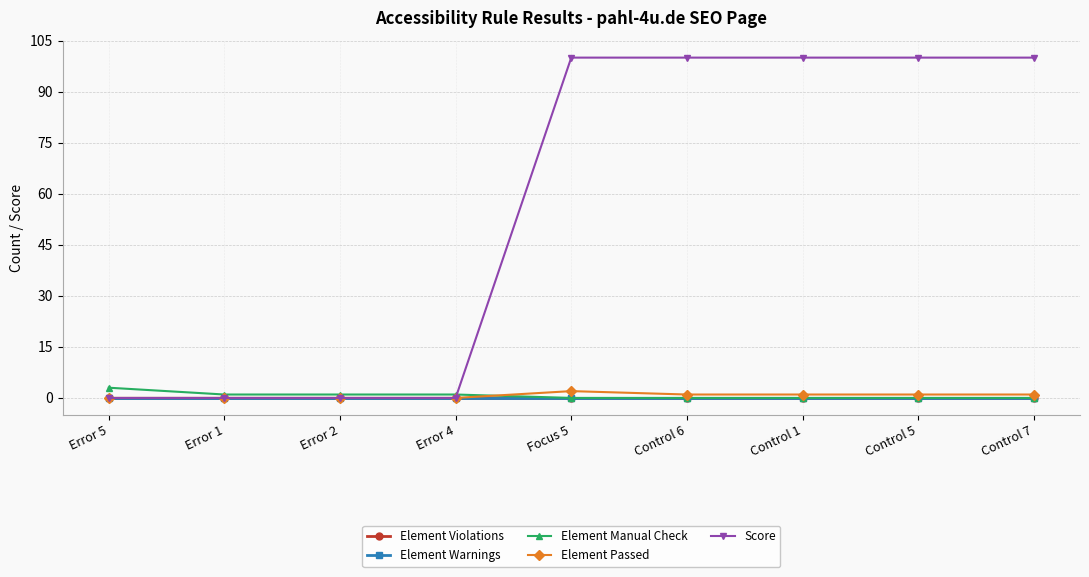

At how many categories does at least one series exceed 77?

5